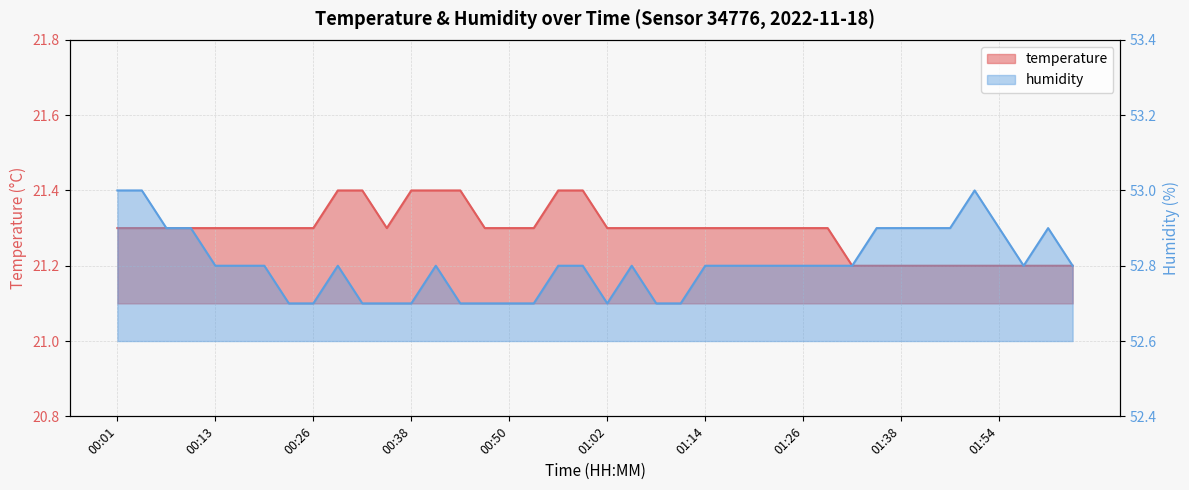

The humidity series shows 53.0 at 01:51. True or false?

True